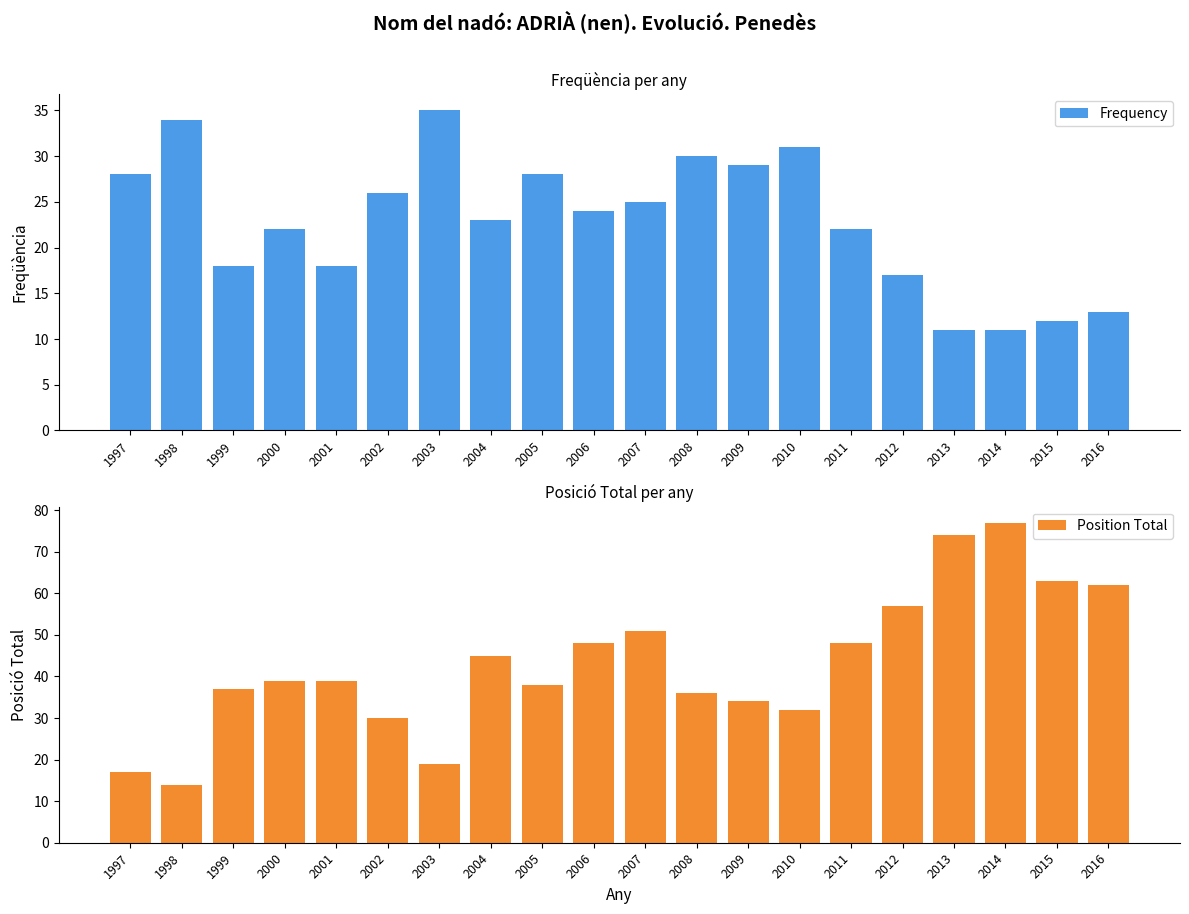

Which series has the largest range (max minus min)?

Position Total